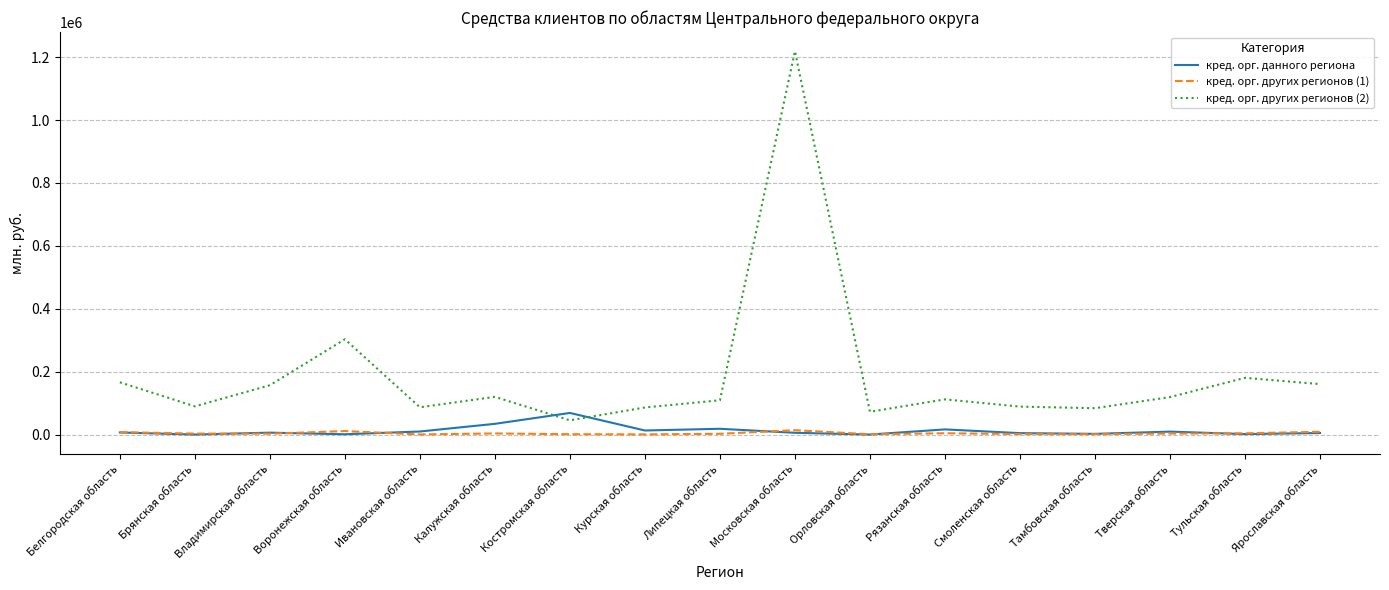

True or false: кред. орг. других регионов (1) has more than 0 interior local peaks.

True